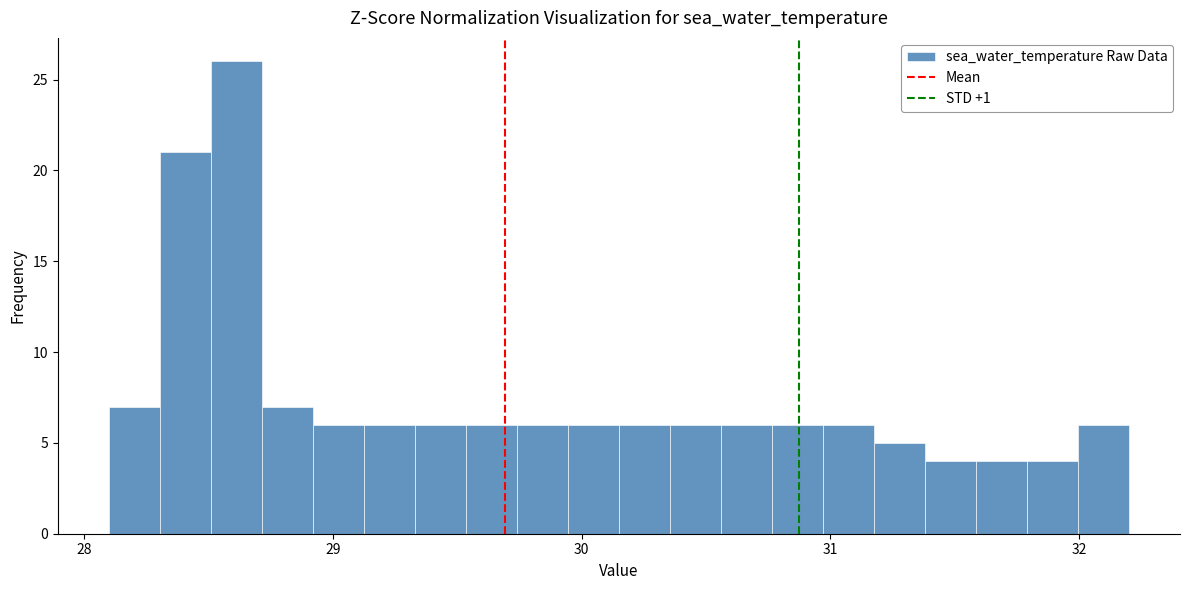

Read against the x-axis, roughly where is the centre of the tallest bar?

28.6